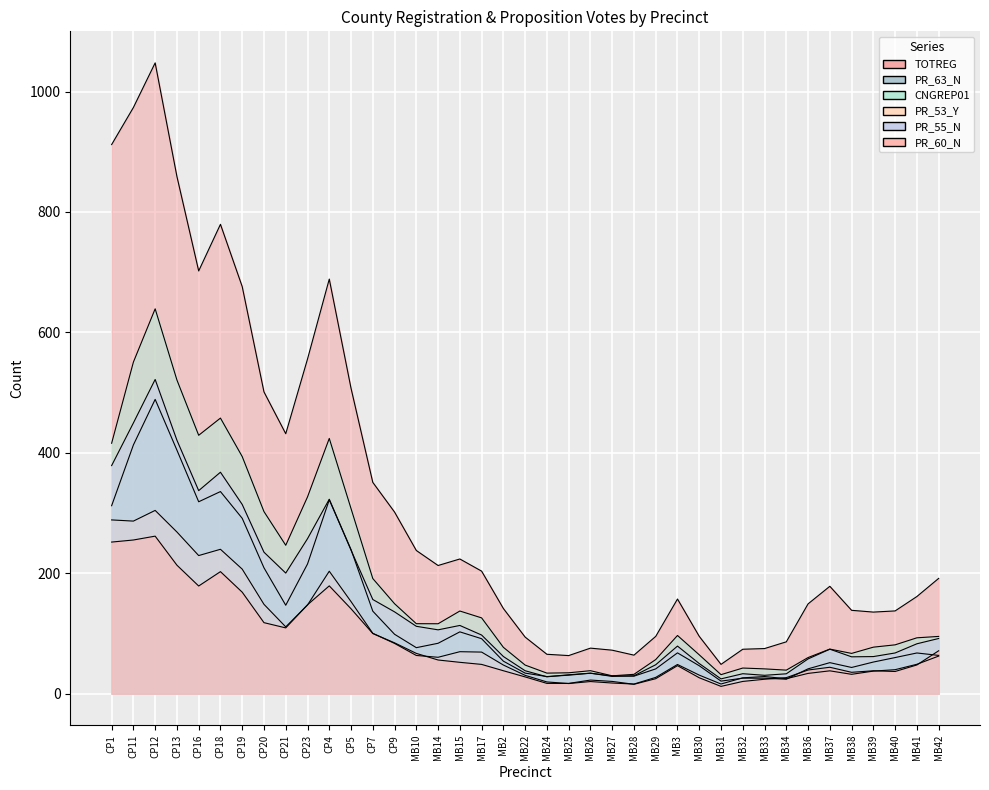

What are all the series names shown in the legend?

TOTREG, PR_63_N, CNGREP01, PR_53_Y, PR_55_N, PR_60_N